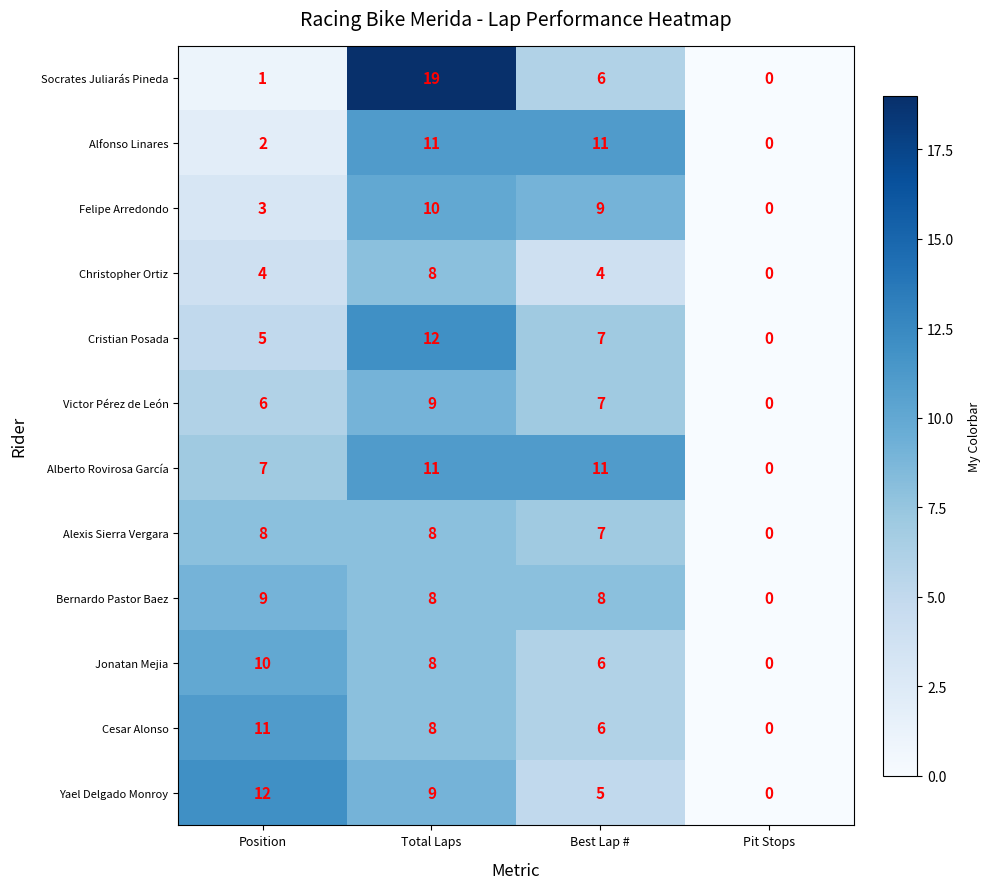

At which category is the sum across all series the highest?

Total Laps